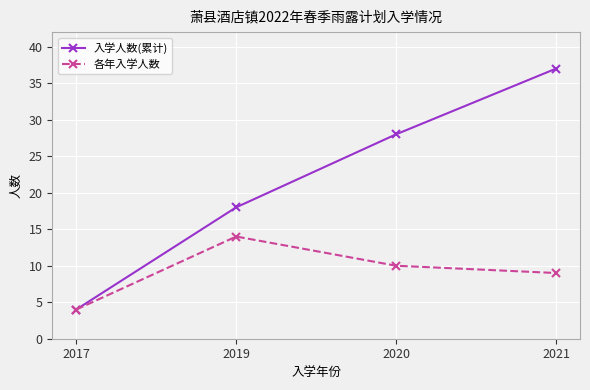

The value of 入学人数(累计) at 2020 is 28. True or false?

True